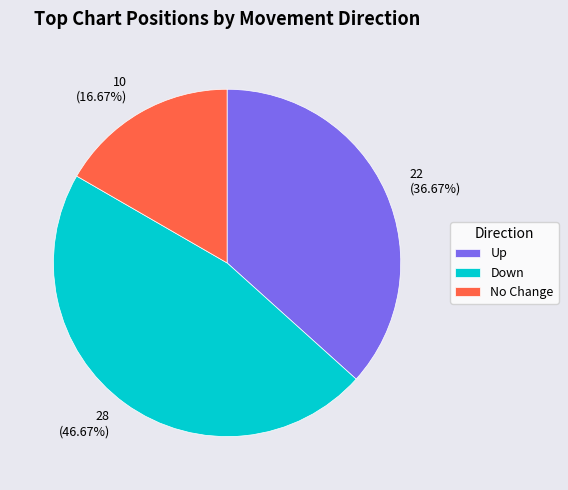

Which has a higher value, 22 (36.67%) or 28 (46.67%)?

28 (46.67%)